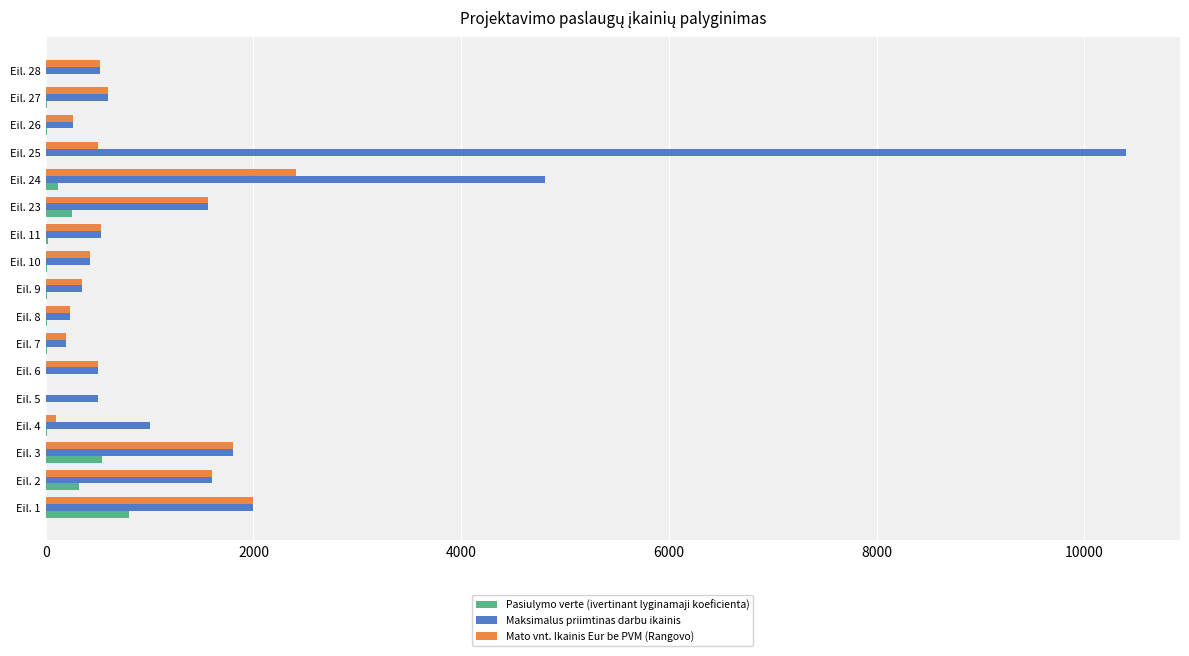

Between Eil. 6 and Eil. 24, which series saw the biggest shift?

Maksimalus priimtinas darbu ikainis